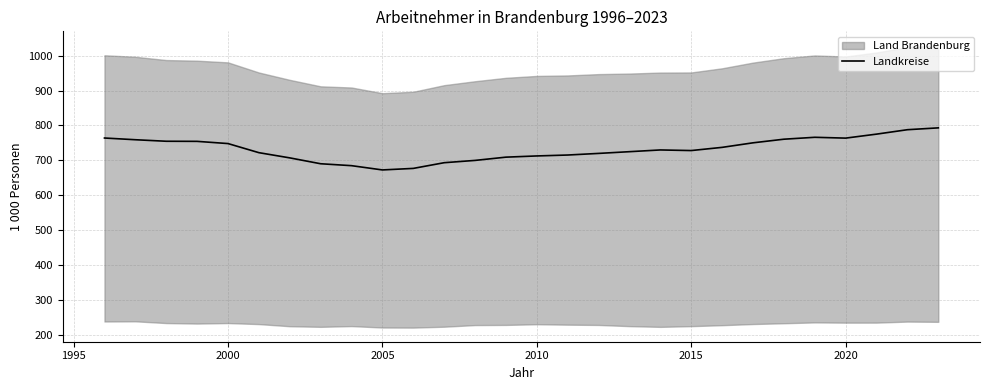

What is the difference between the second highest and second lowest values?

111.0